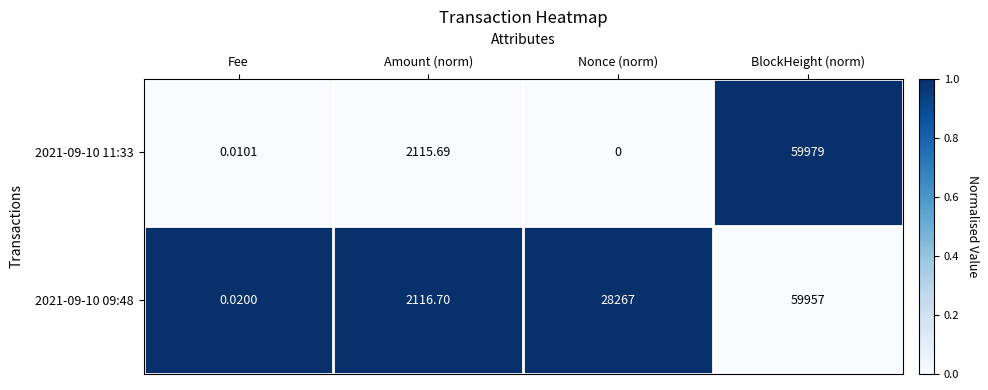

At which category does the chart reach its minimum across all series?

Nonce (norm)